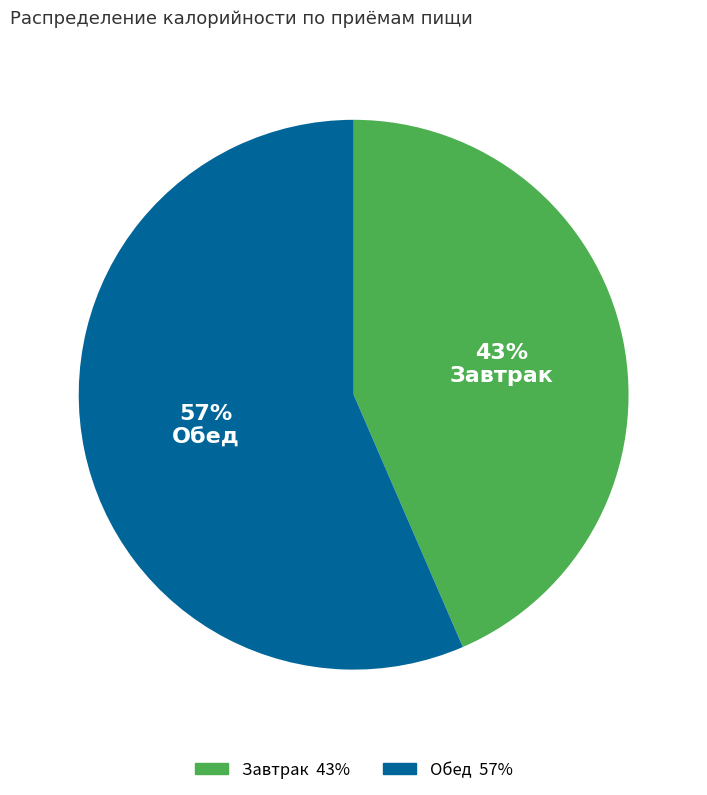

Is Обед the majority of the pie?

Yes